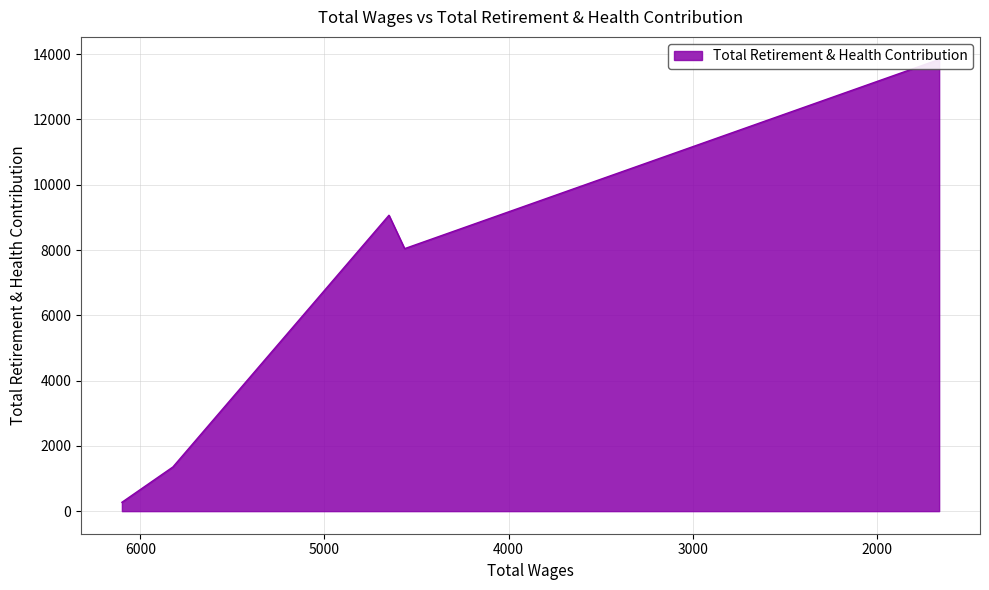

Where does the data first go above 8042?

4650.0